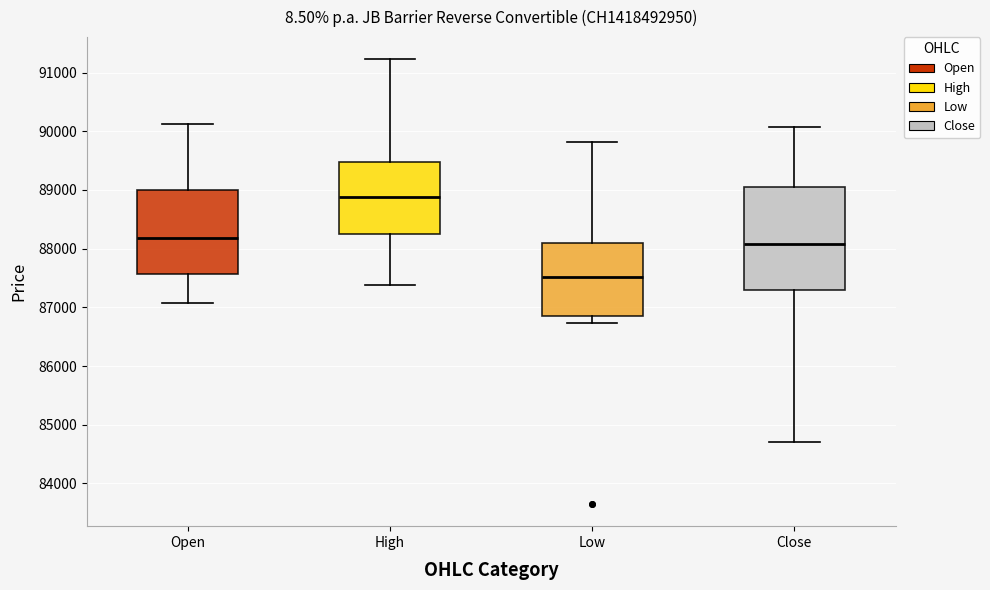

Which box is the tallest, from its lower edge to its upper edge?

Close